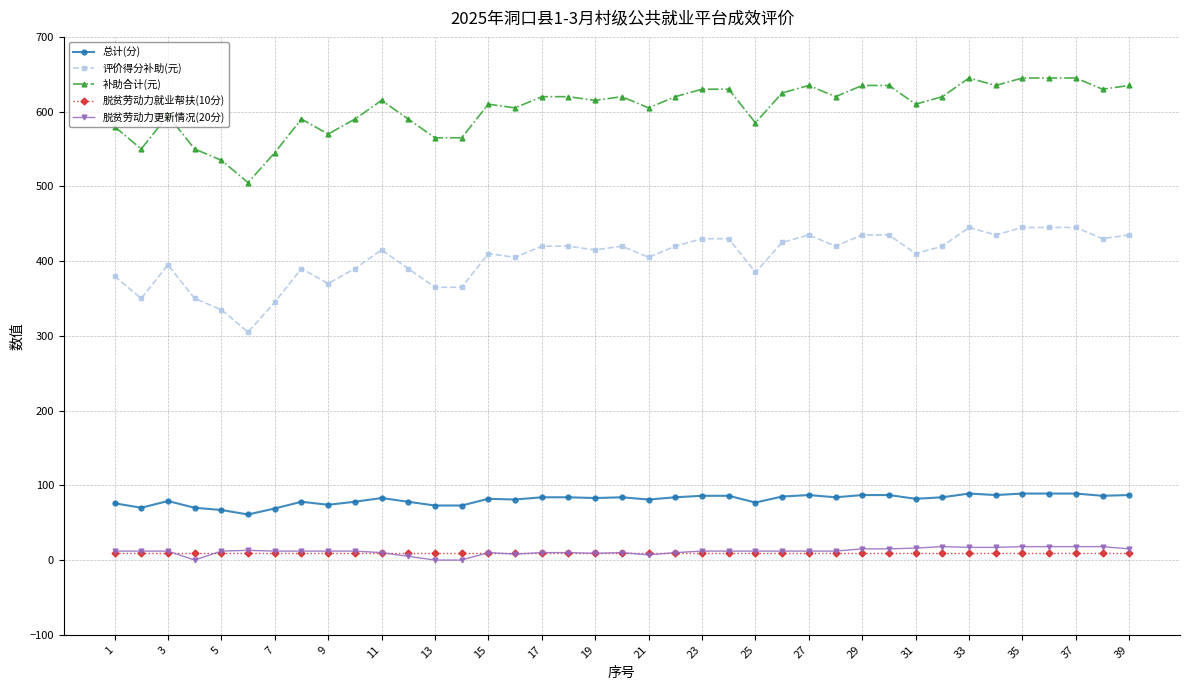

How many lines are shown in the chart?

5